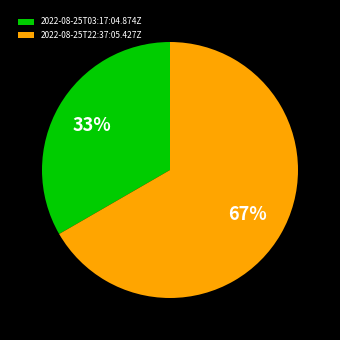

Which category accounts for the majority?

2022-08-25T22:37:05.427Z